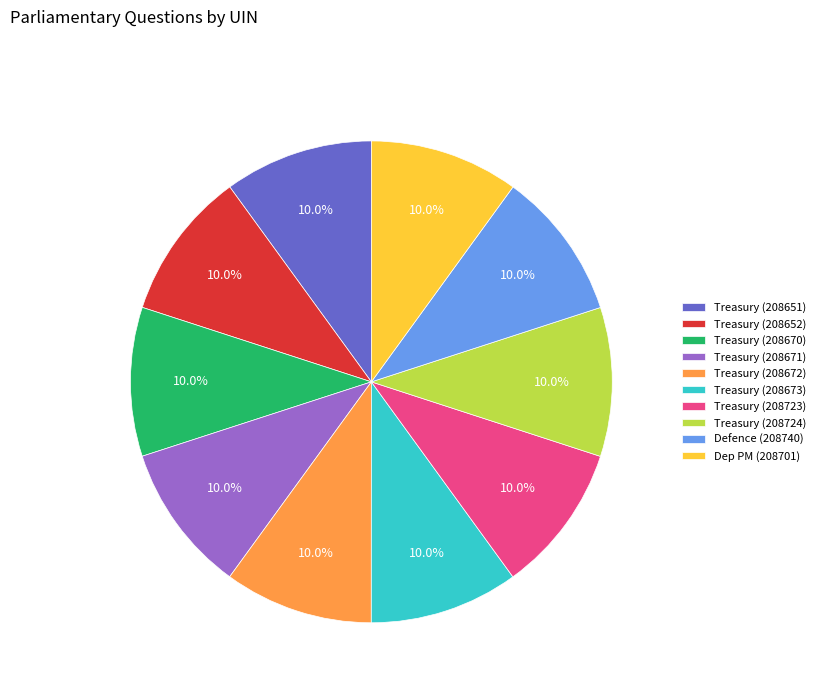

What is the total percentage of Treasury (208671) and Treasury (208724)?

20.0%